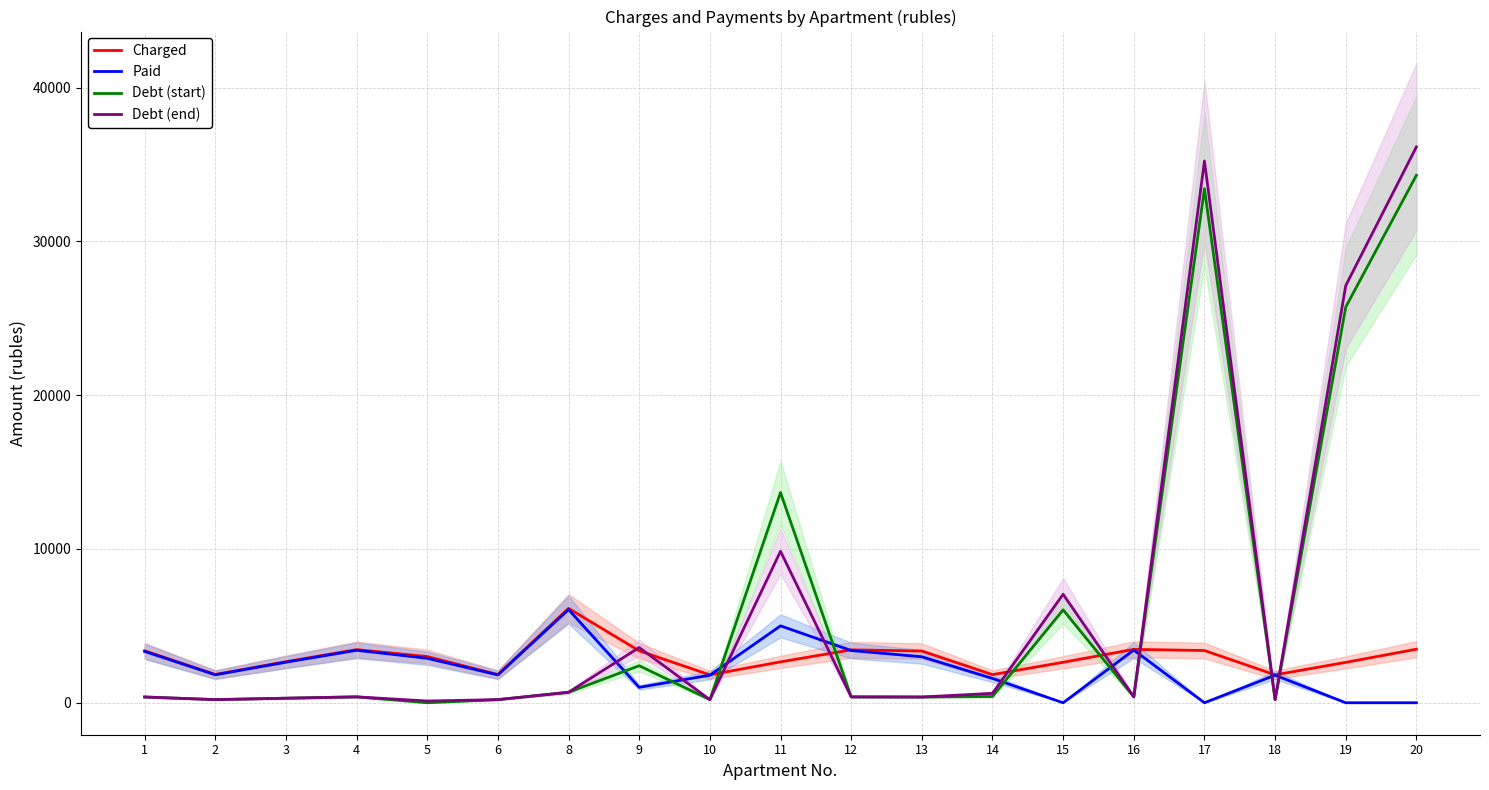

At which category is the sum across all series the highest?

20